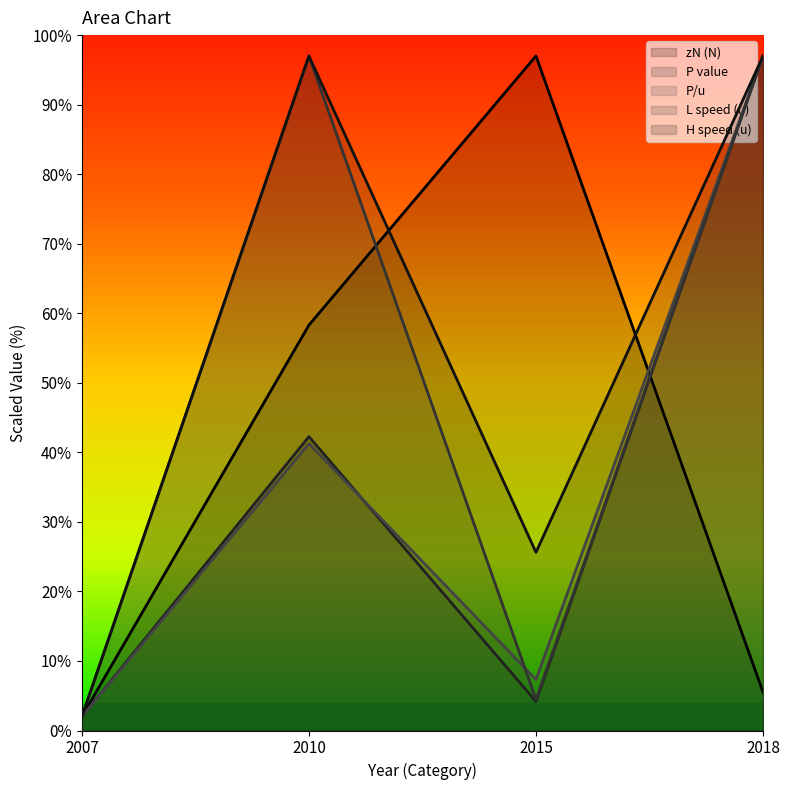

Which series changed the most between 2010 and 2015?

L speed (u)